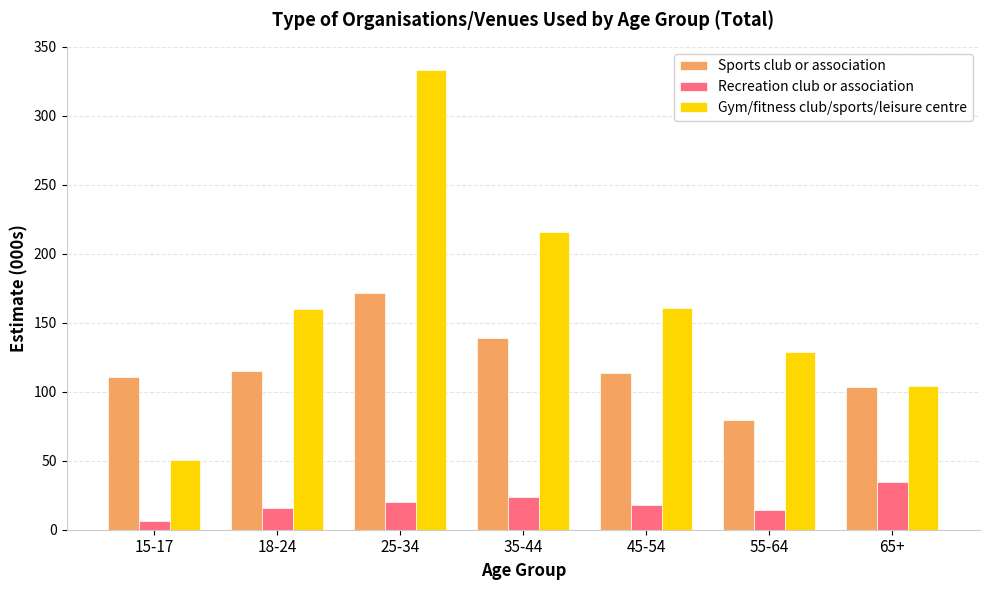

What is the total value across all series at 18-24?

290.2